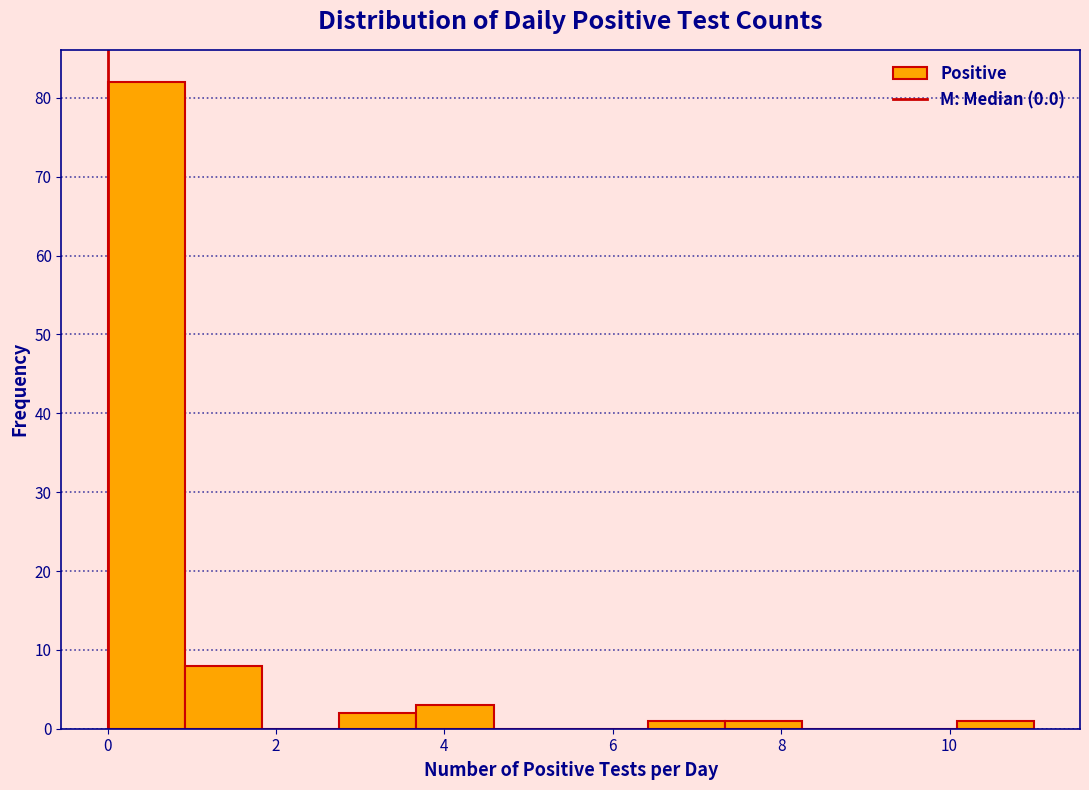

Reading left to right, list every bar in this chart as the range it spans on the x-axis followed by its height. Neither the bar edges nor the heights are printed on the chart, so give them approximately, as read against the axes.

0.0 to 1.0: 82
1.0 to 1.8: 8
1.8 to 2.8: 0
2.8 to 3.6: 2
3.6 to 4.6: 3
4.6 to 5.6: 0
5.6 to 6.4: 0
6.4 to 7.4: 1
7.4 to 8.2: 1
8.2 to 9.2: 0
9.2 to 10.0: 0
10.0 to 11.0: 1